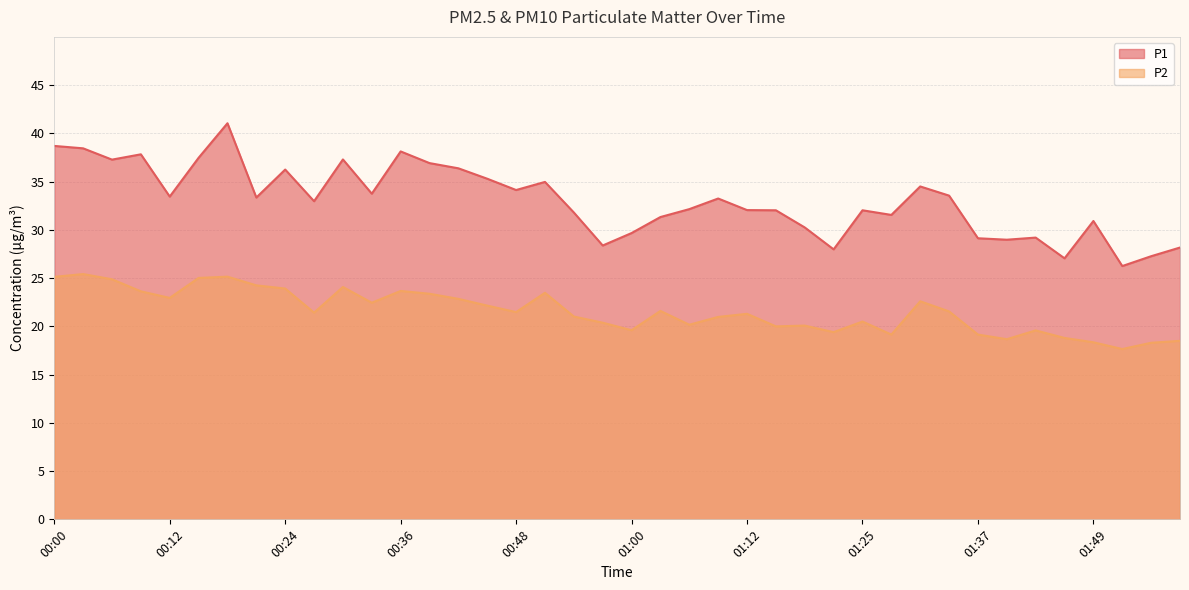

Reading left to right, what are all the values shown in this chart?

P1: 00:00=38.7	00:03=38.5	00:06=37.3	00:09=37.8	00:12=33.5	00:15=37.5	00:18=41.0	00:21=33.4	00:24=36.2	00:27=33.0	00:30=37.3	00:33=33.8	00:36=38.1	00:39=36.9	00:42=36.4	00:45=35.3	00:48=34.1	00:51=35.0	00:54=31.8	00:57=28.4	01:00=29.7	01:03=31.3	01:06=32.1	01:09=33.2	01:12=32.0	01:15=32.0	01:18=30.2	01:21=28.0	01:25=32.0	01:28=31.6	01:31=34.5	01:34=33.5	01:37=29.1	01:40=29.0	01:43=29.2	01:46=27.1	01:49=30.9	01:52=26.2	01:55=27.3	01:58=28.2
P2: 00:00=25.1	00:03=25.4	00:06=24.9	00:09=23.6	00:12=22.9	00:15=25.0	00:18=25.1	00:21=24.2	00:24=23.9	00:27=21.4	00:30=24.1	00:33=22.4	00:36=23.7	00:39=23.4	00:42=22.9	00:45=22.1	00:48=21.5	00:51=23.5	00:54=21.0	00:57=20.4	01:00=19.6	01:03=21.6	01:06=20.2	01:09=21.0	01:12=21.3	01:15=20.0	01:18=20.1	01:21=19.4	01:25=20.5	01:28=19.1	01:31=22.6	01:34=21.6	01:37=19.1	01:40=18.7	01:43=19.6	01:46=18.8	01:49=18.4	01:52=17.6	01:55=18.3	01:58=18.5